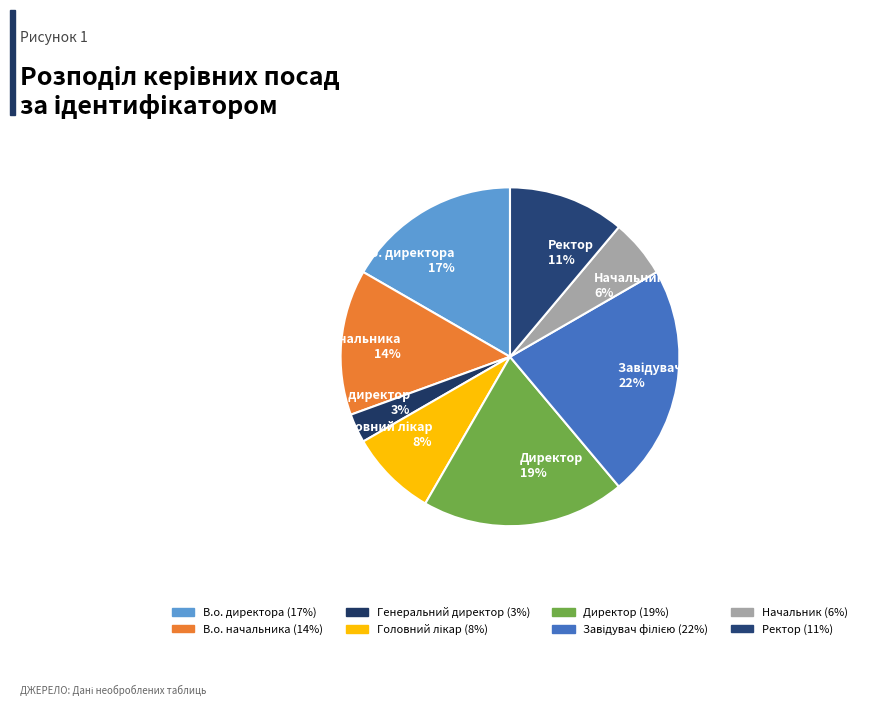

Is the sum of Ректор 11% and Генеральний директор 3% greater than half?

No